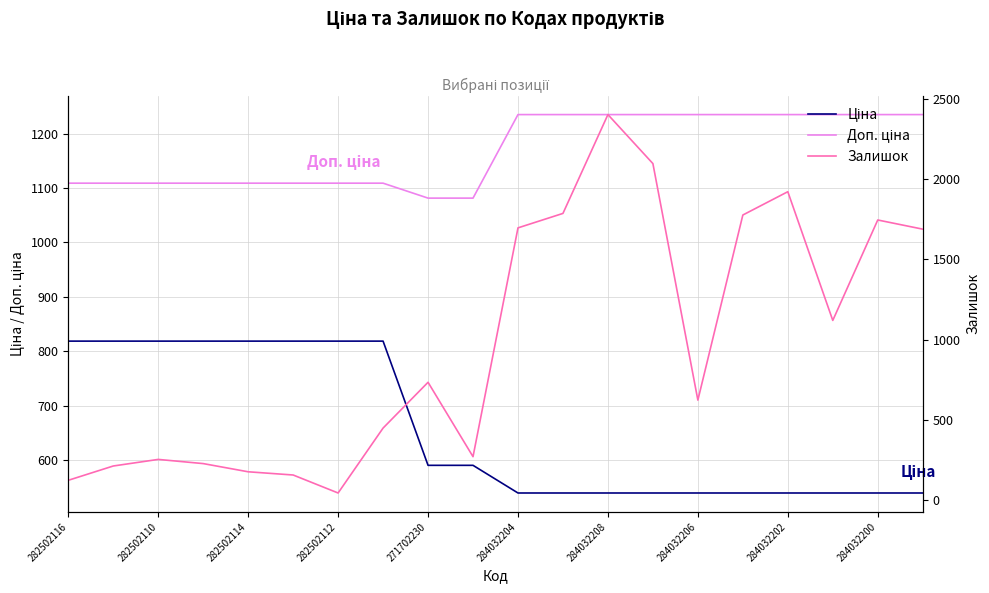

Which series has the largest range (max minus min)?

Залишок